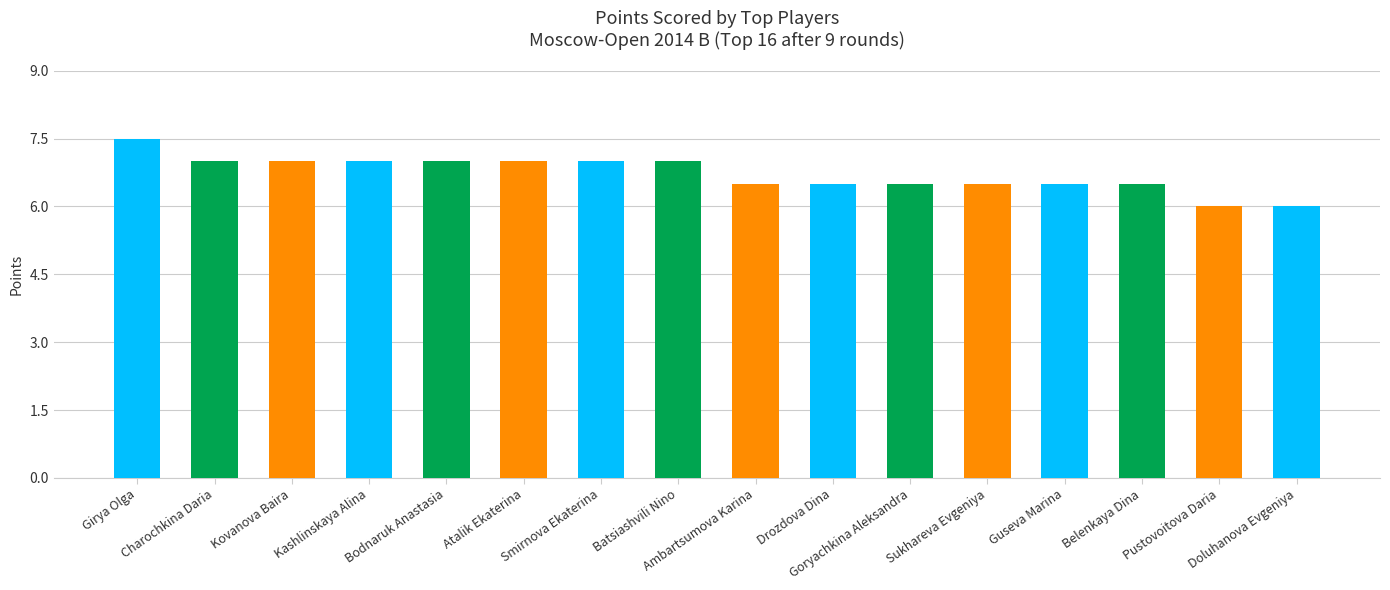

What is the difference between the maximum and minimum values?

1.5